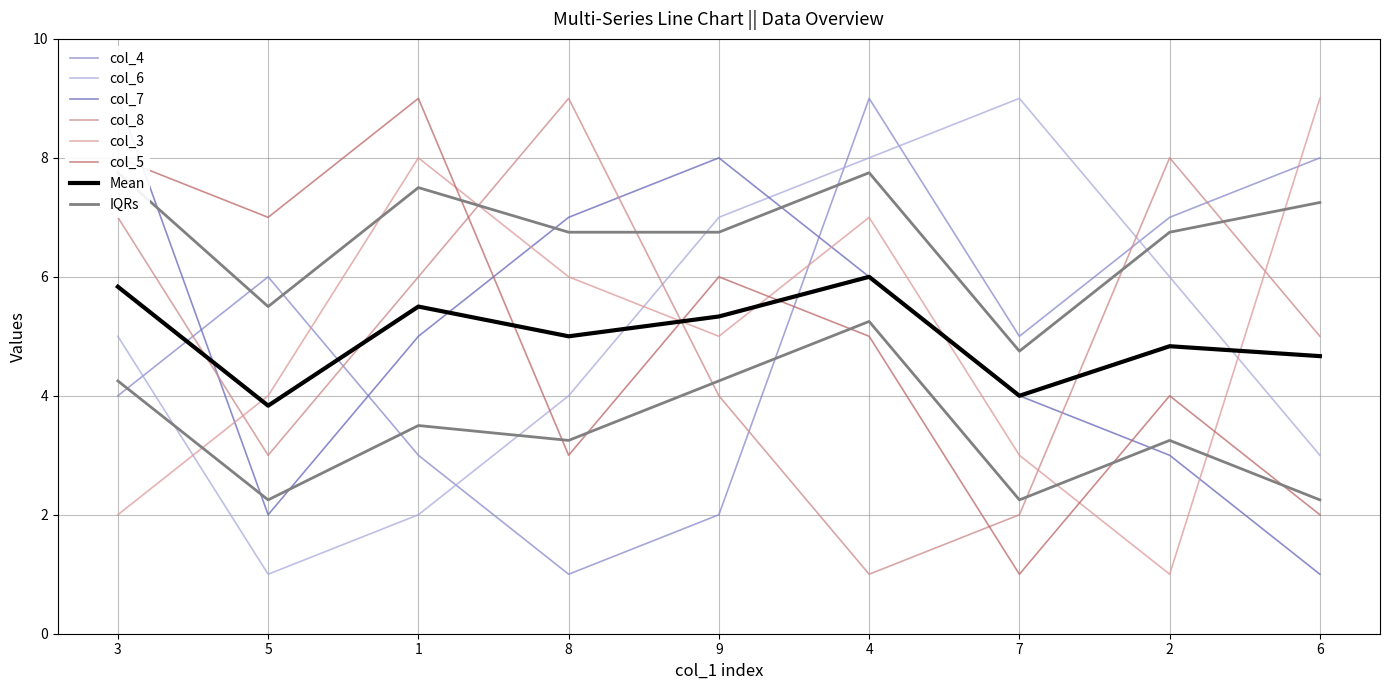

True or false: col_5 has more than 1 points higher than both neighbors.

True